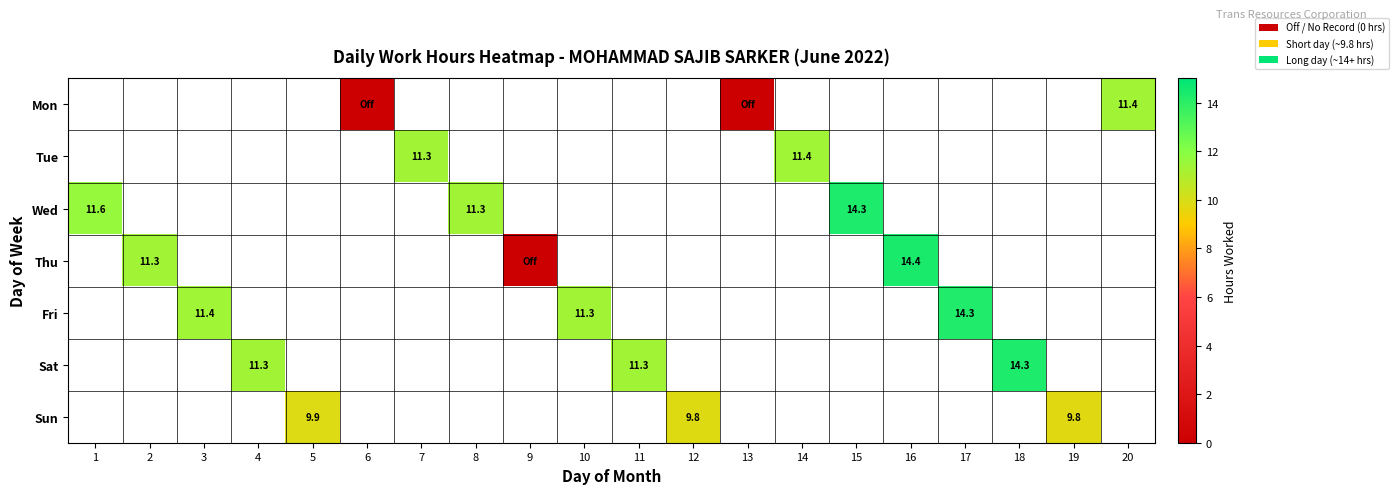

True or false: Tue has a value of 11.4 at 14.

True